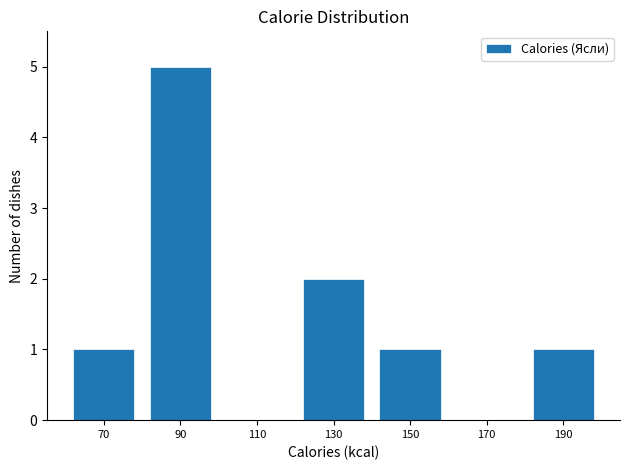

How tall is the bar that spans 80 to 100 on the x-axis? The values are not printed on the chart, so give them approximately, as read against the axis.

5